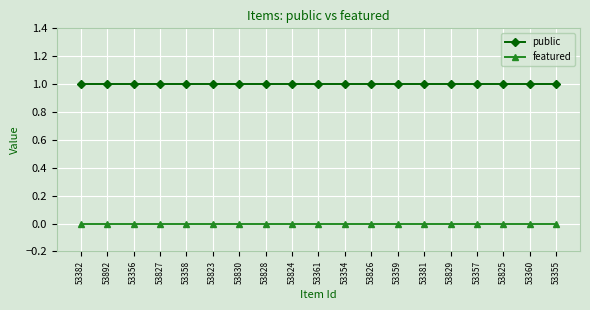

List the series in order of their peak value, lowest first.

featured, public